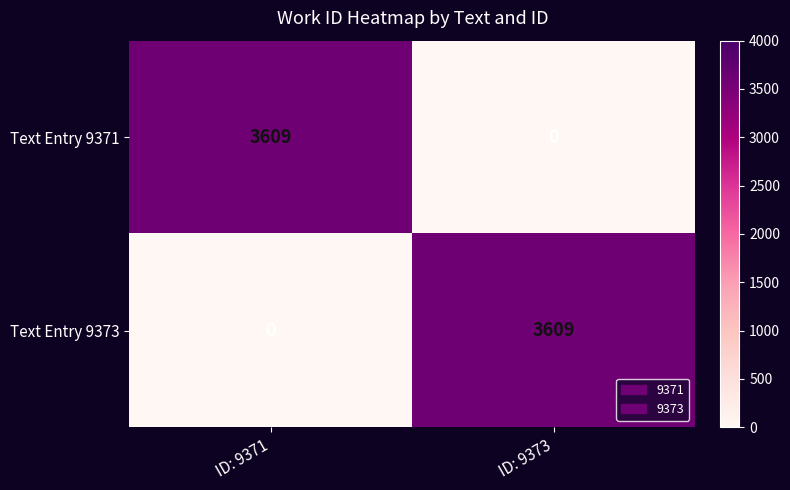

Reading right to left, what are all the values shown in this chart?

Text Entry 9371: ID: 9373=0	ID: 9371=3609
Text Entry 9373: ID: 9373=3609	ID: 9371=0